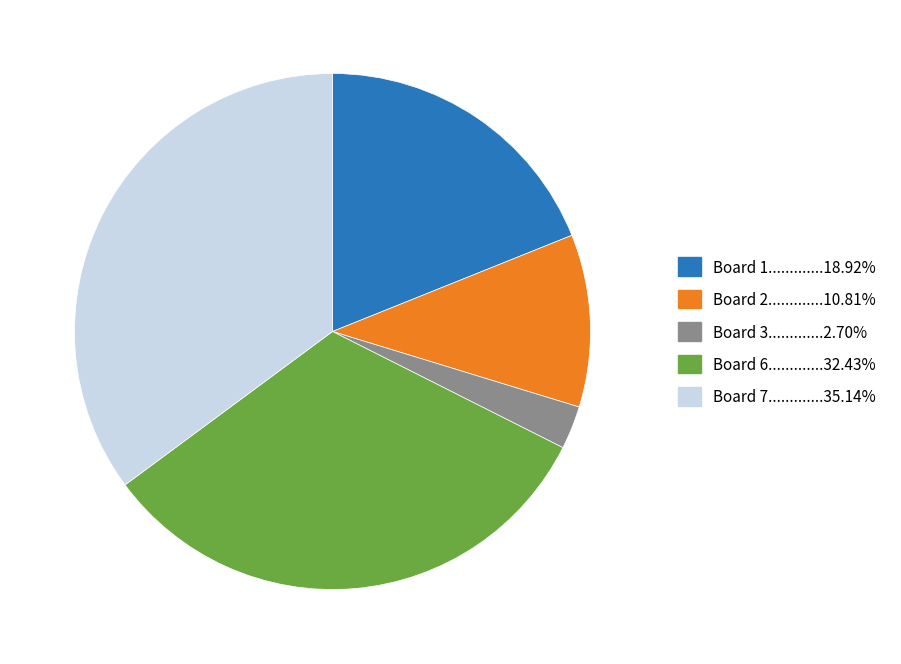

Is there a majority slice in this chart?

No